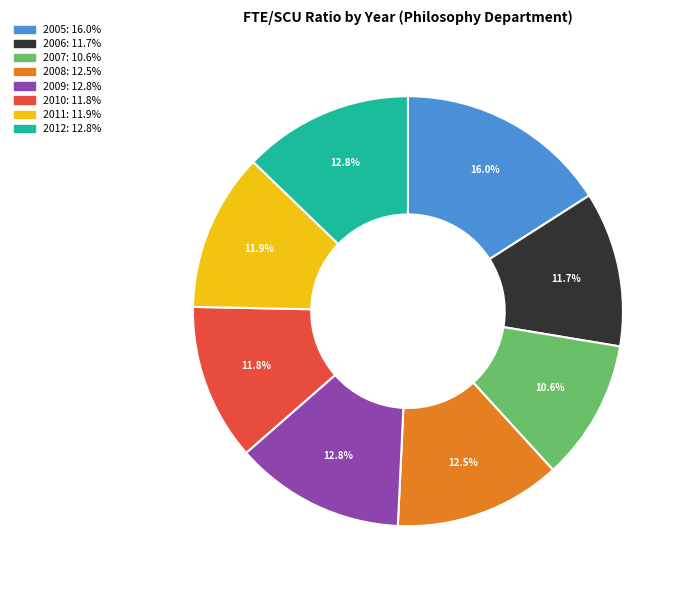

Which category has the biggest portion of the pie?

2005